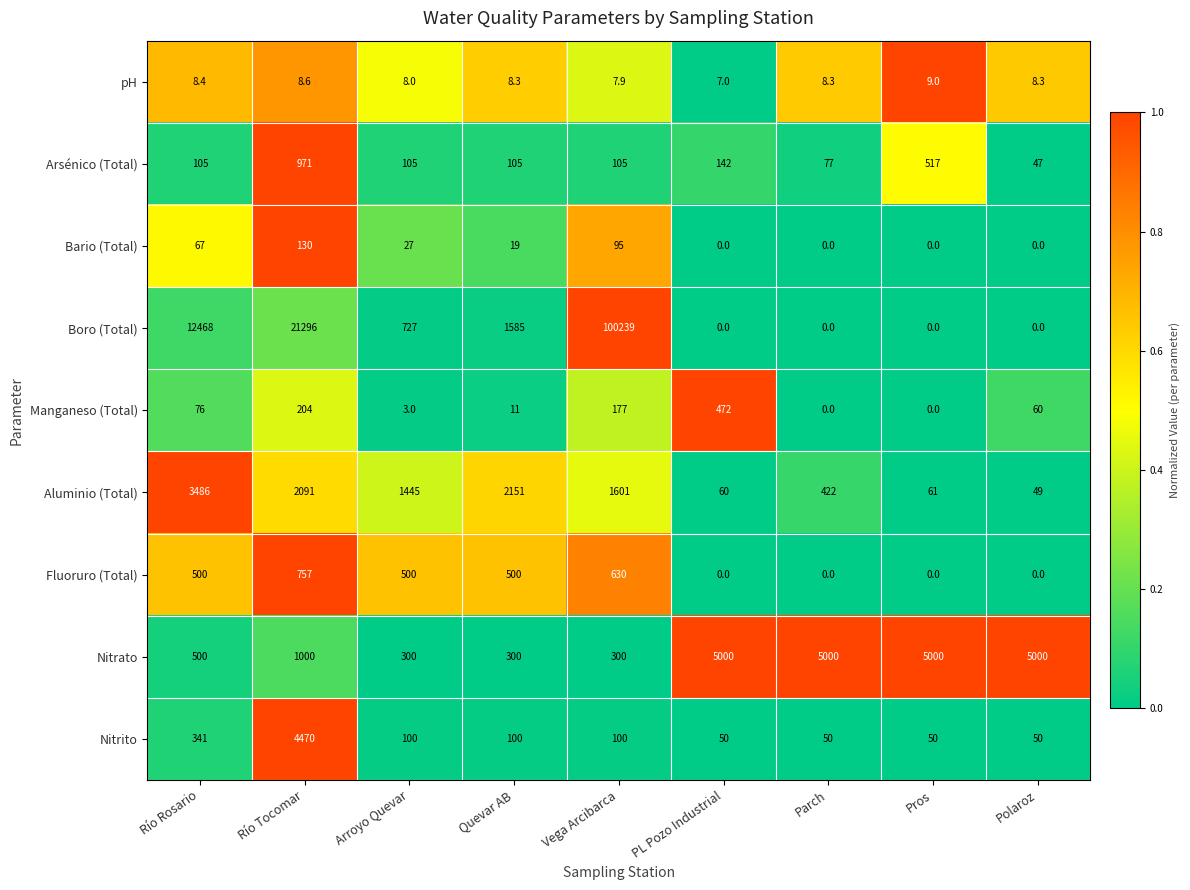

Is the value of Nitrato at Arroyo Quevar greater than the value of Arsénico (Total) at Río Tocomar?

No